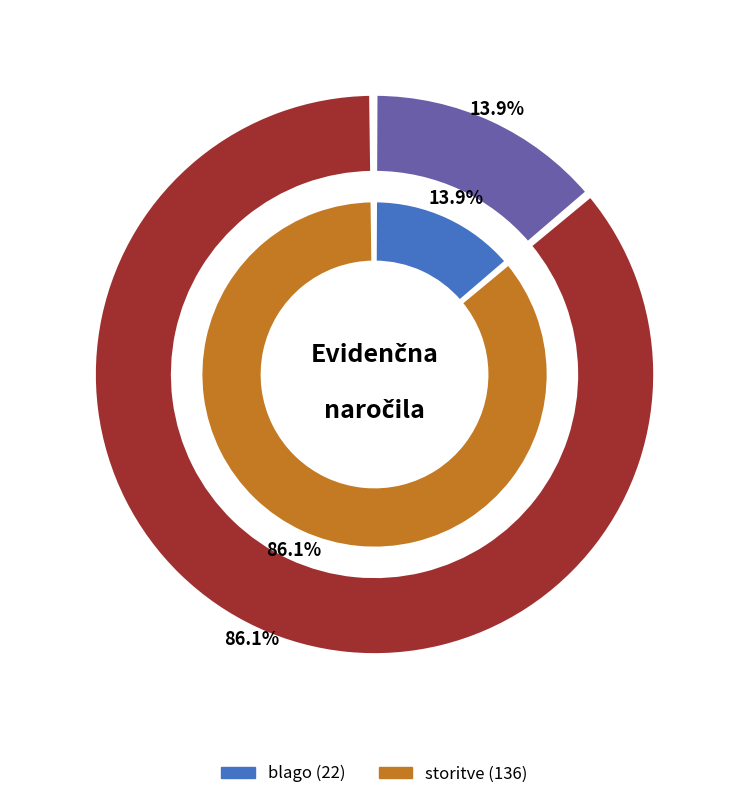

How many slices are in this pie chart?

2